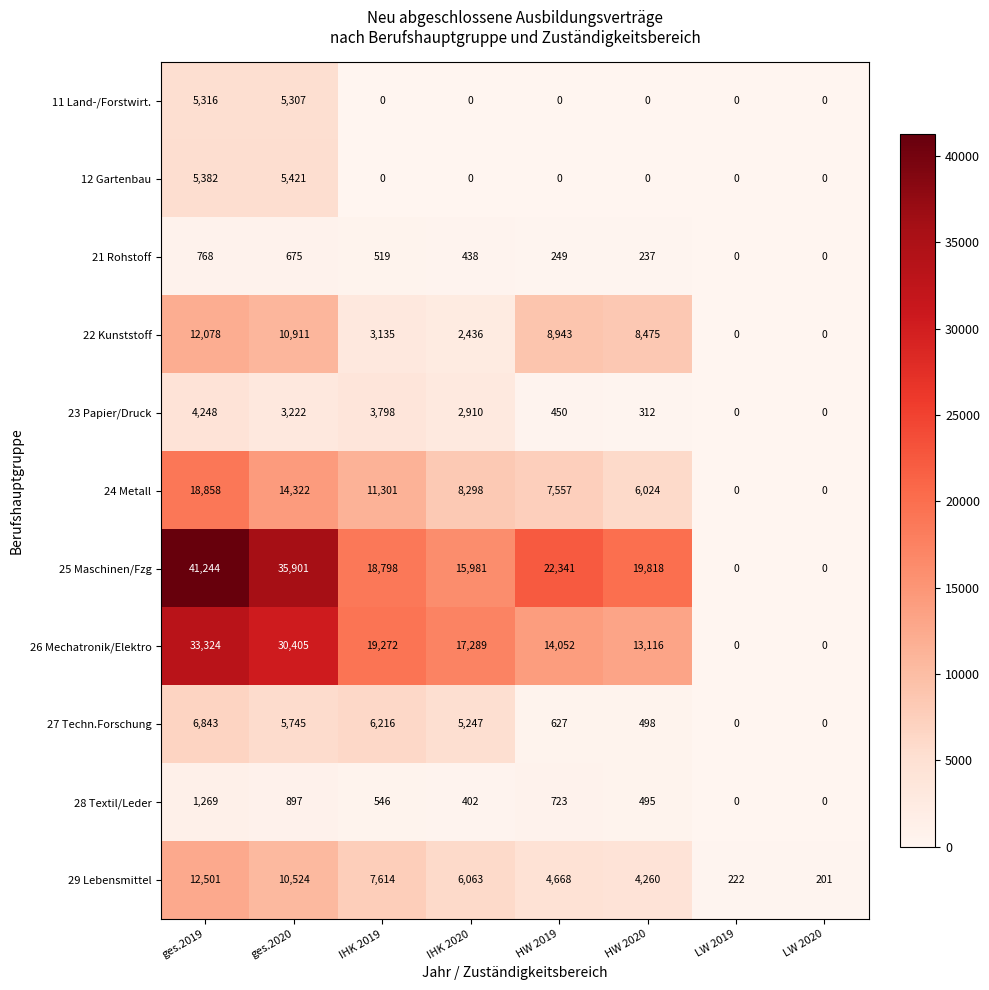

What is the difference between the maximum and second lowest values in the 26 Mechatronik/Elektro series?

33324